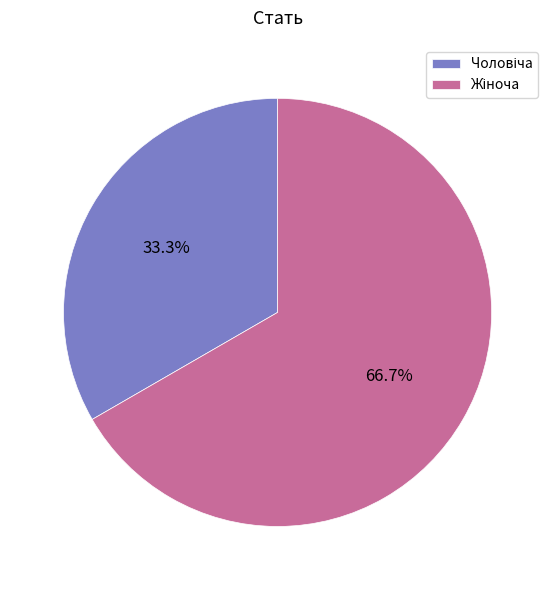

How many slices are in this pie chart?

2